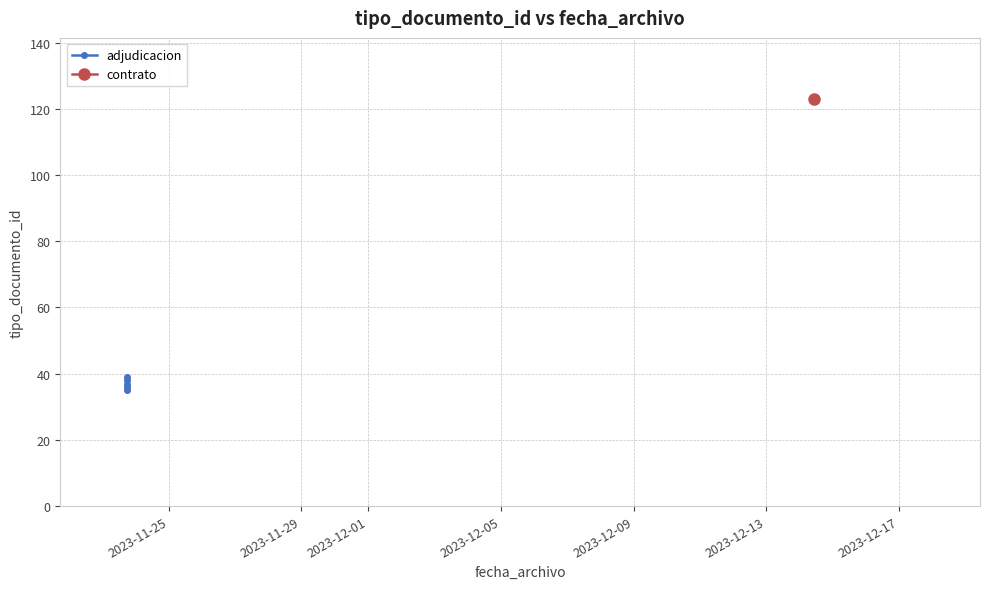

What is the value of the 3rd point from the left?

38